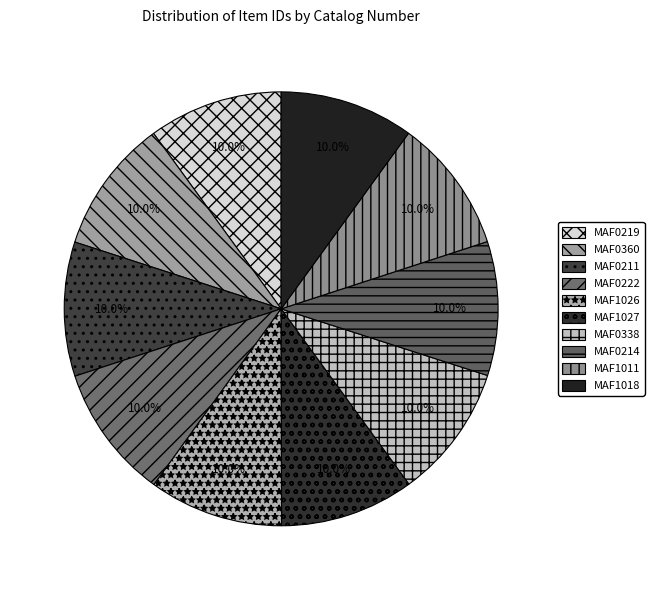

Count the number of slices in the pie.

10